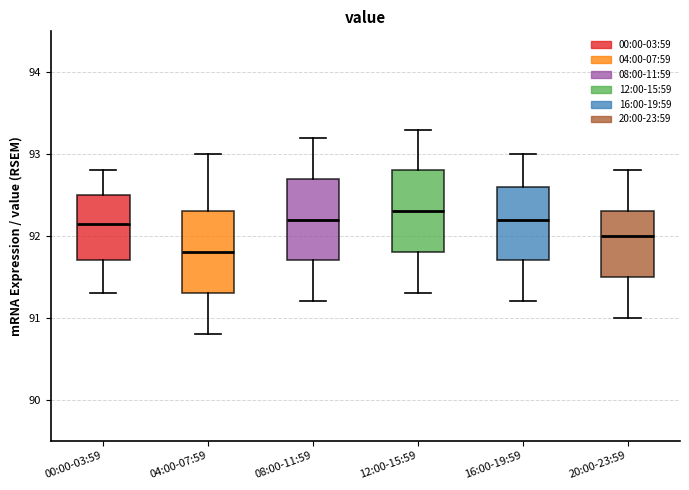

Which box's median line is the lowest?

04:00-07:59